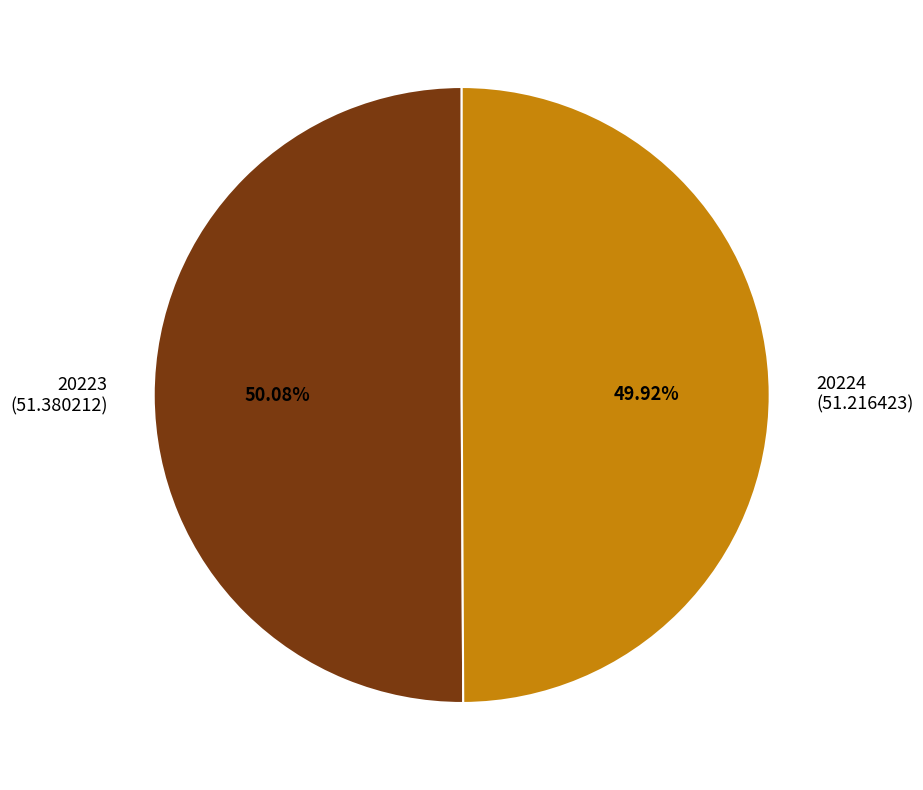

Is the sum of 20224 and 20223 greater than half?

Yes